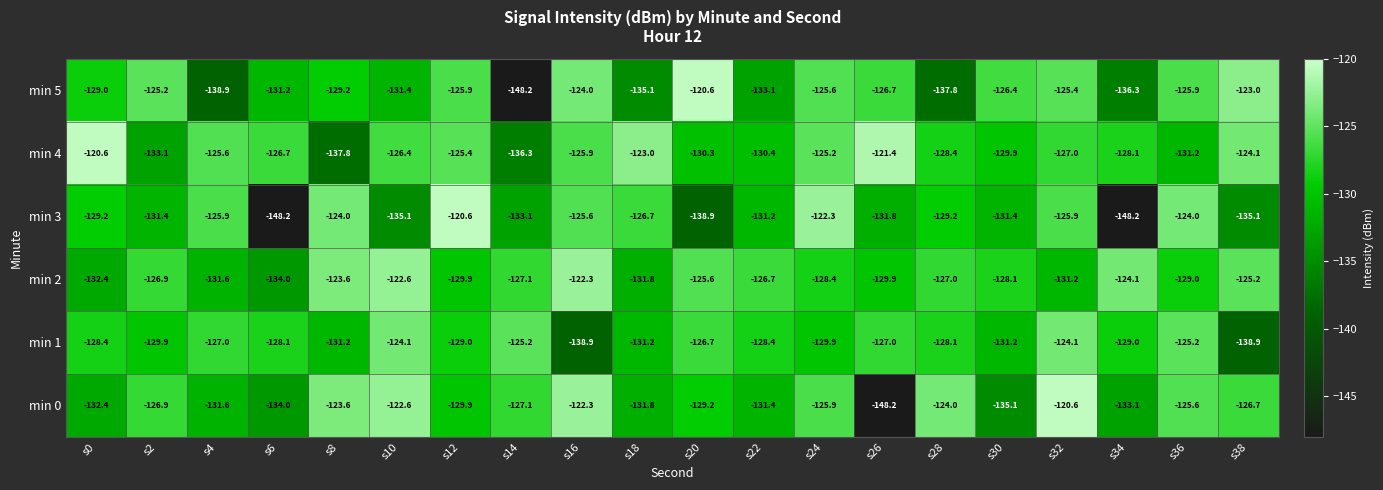

What is the difference between the min 4 values at s18 and s14?

13.3